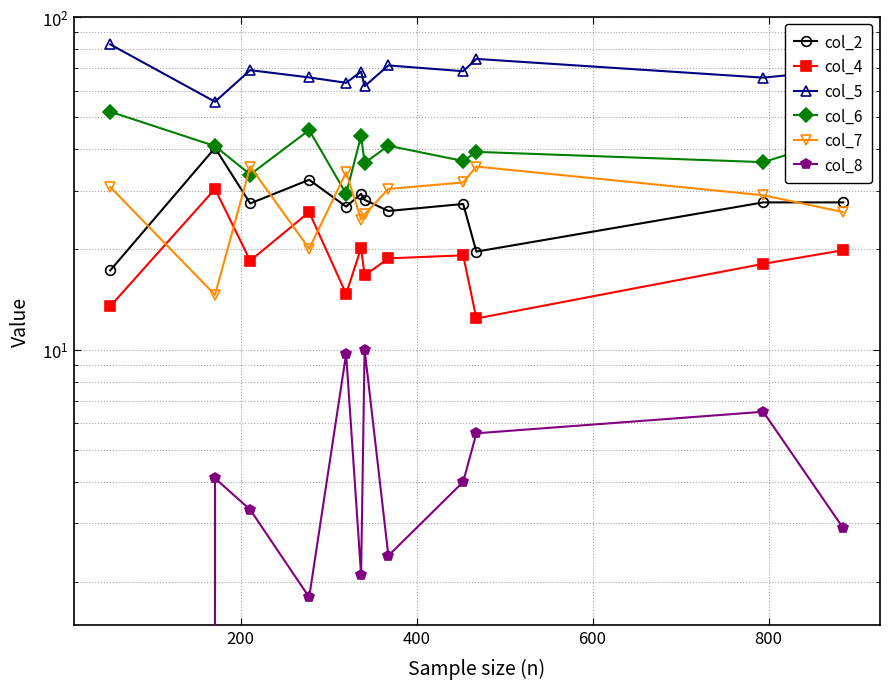

At how many categories does at least one series exceed 42?

12